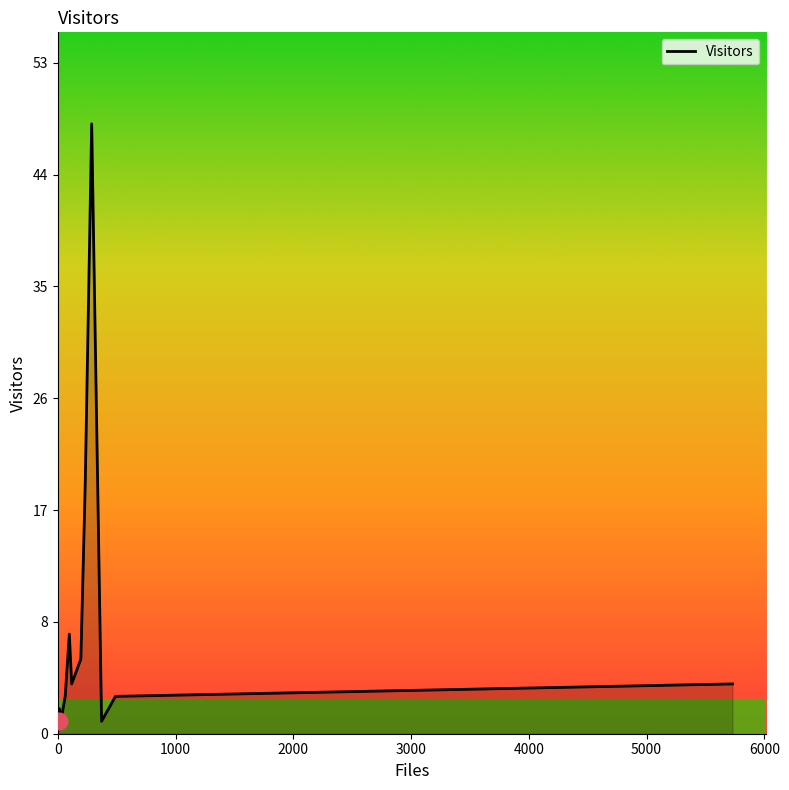

Does the chart display data point markers on the line(s)?

No